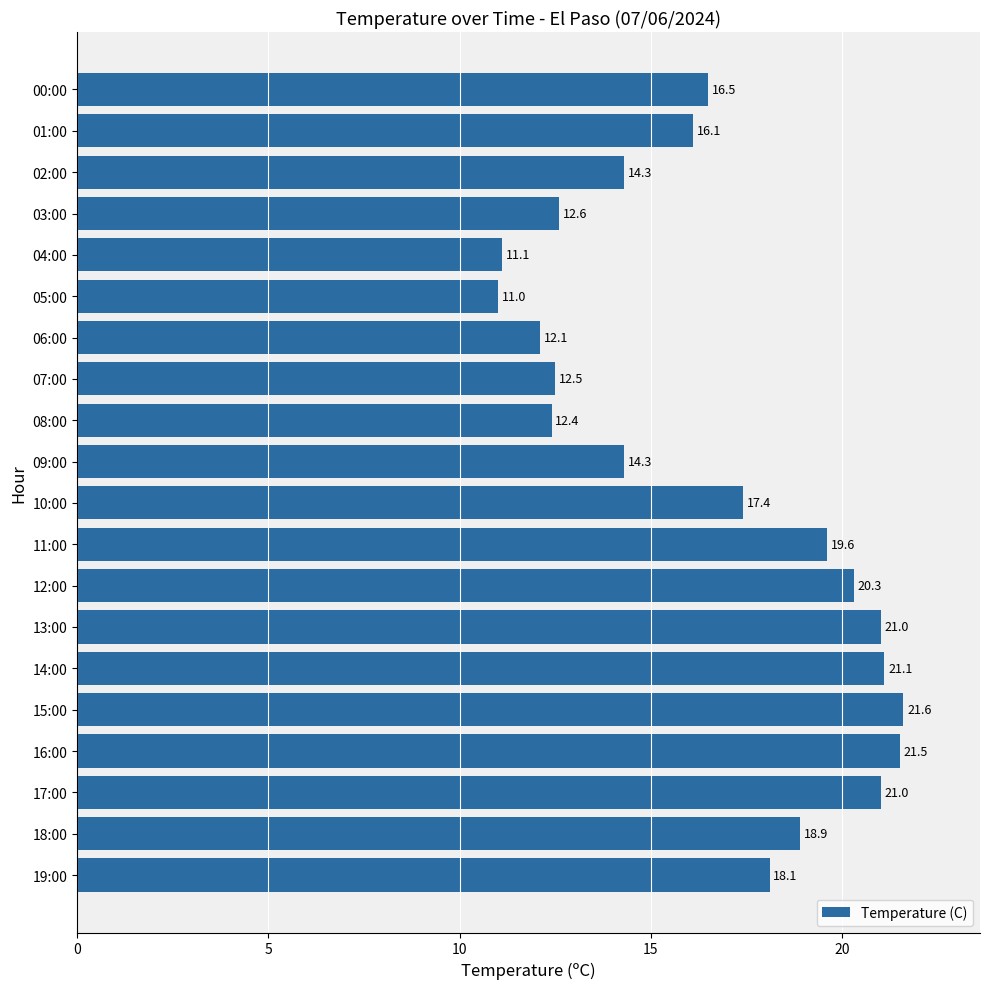

How many bars are there in total?

20